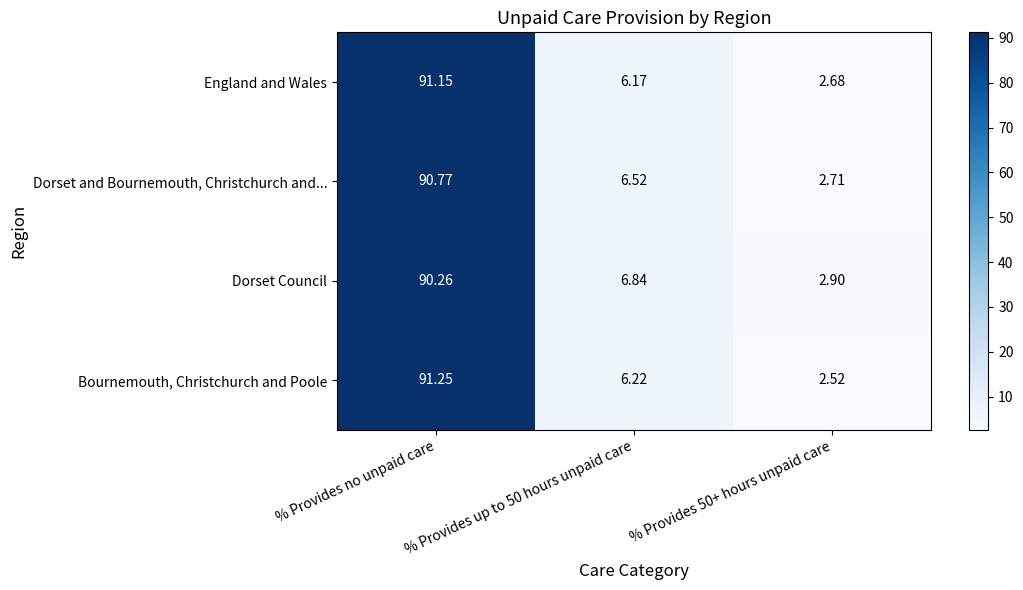

Rank the series at % Provides 50+ hours unpaid care from lowest to highest value.

Bournemouth, Christchurch and Poole, England and Wales, Dorset and Bournemouth, Christchurch and..., Dorset Council